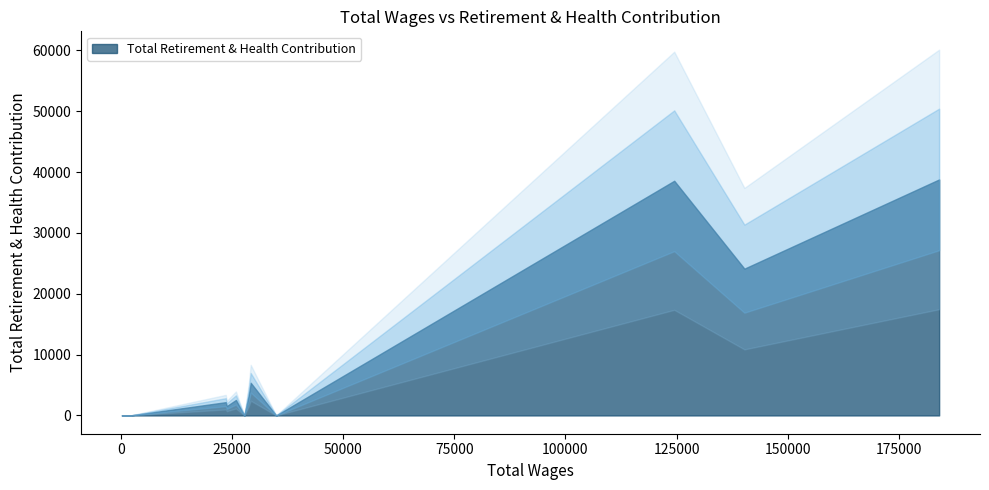

True or false: Total Retirement & Health Contribution and Total Wages cross at least once.

False